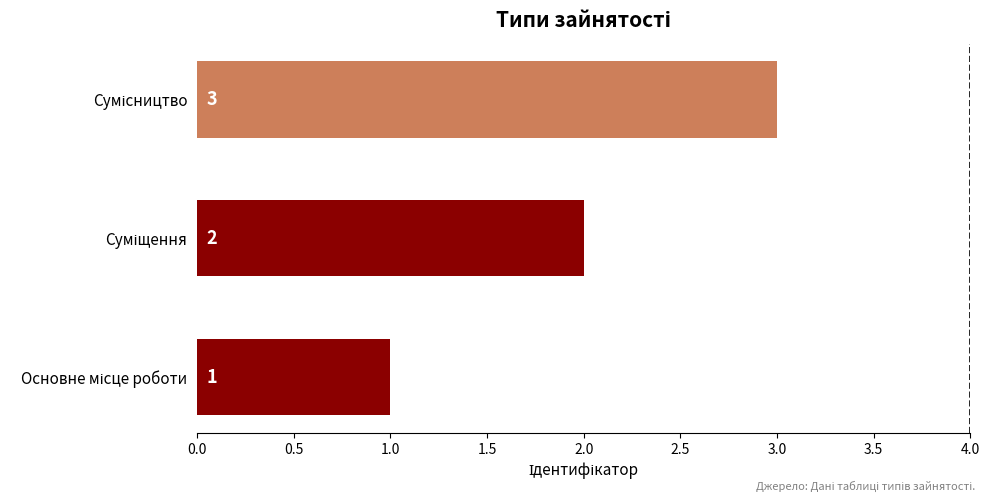

What is the greatest value displayed?

3